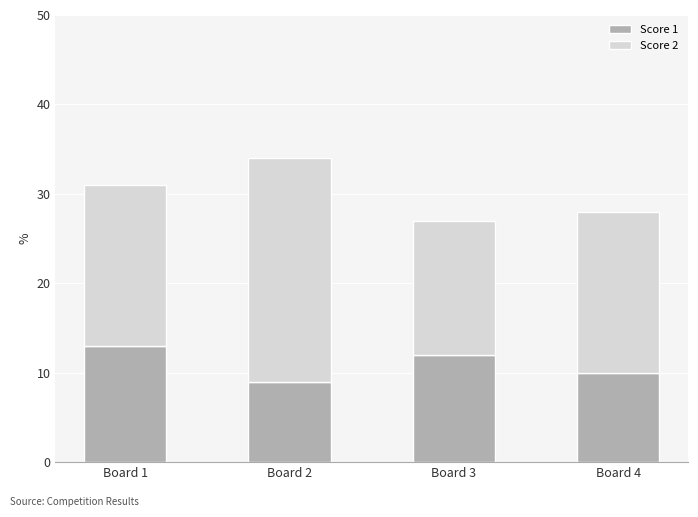

What is the difference between the maximum and second lowest values in the Score 1 series?

3